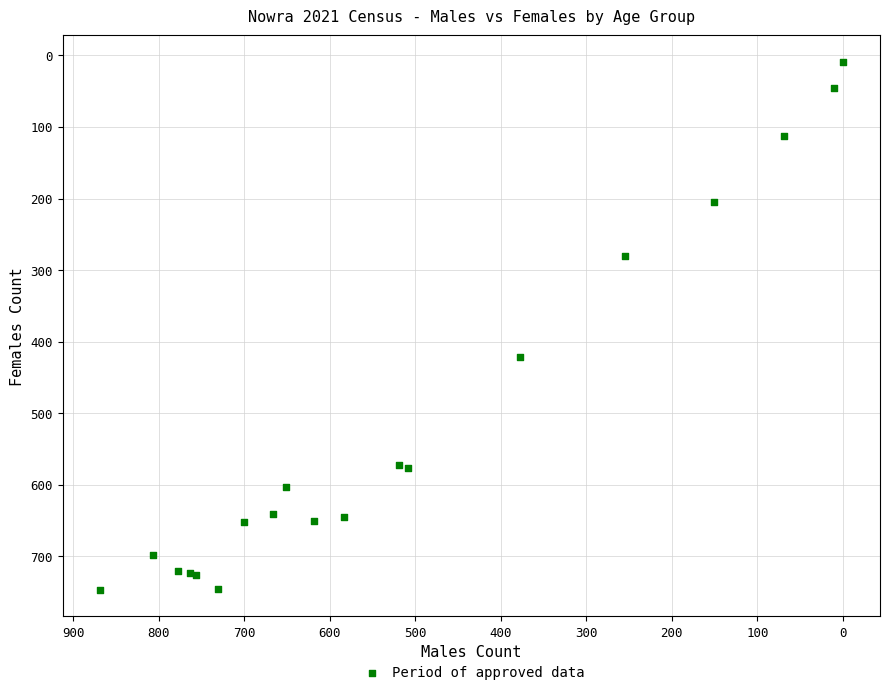

What Y value in the scatter plot is closest to 378?

422